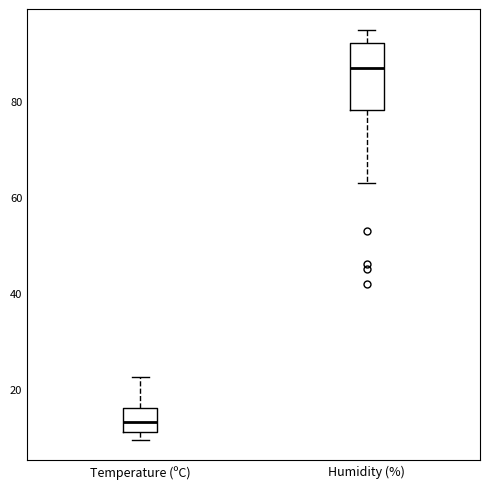

Which box has the highest median line?

Humidity (%)